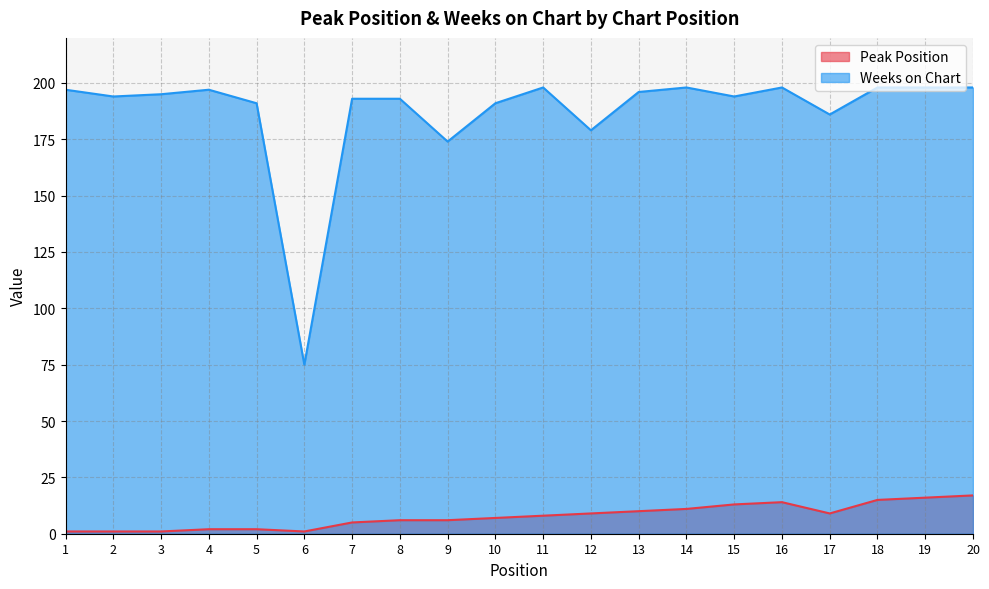

What is the sum of the Weeks on Chart values at 7 and 17?

379